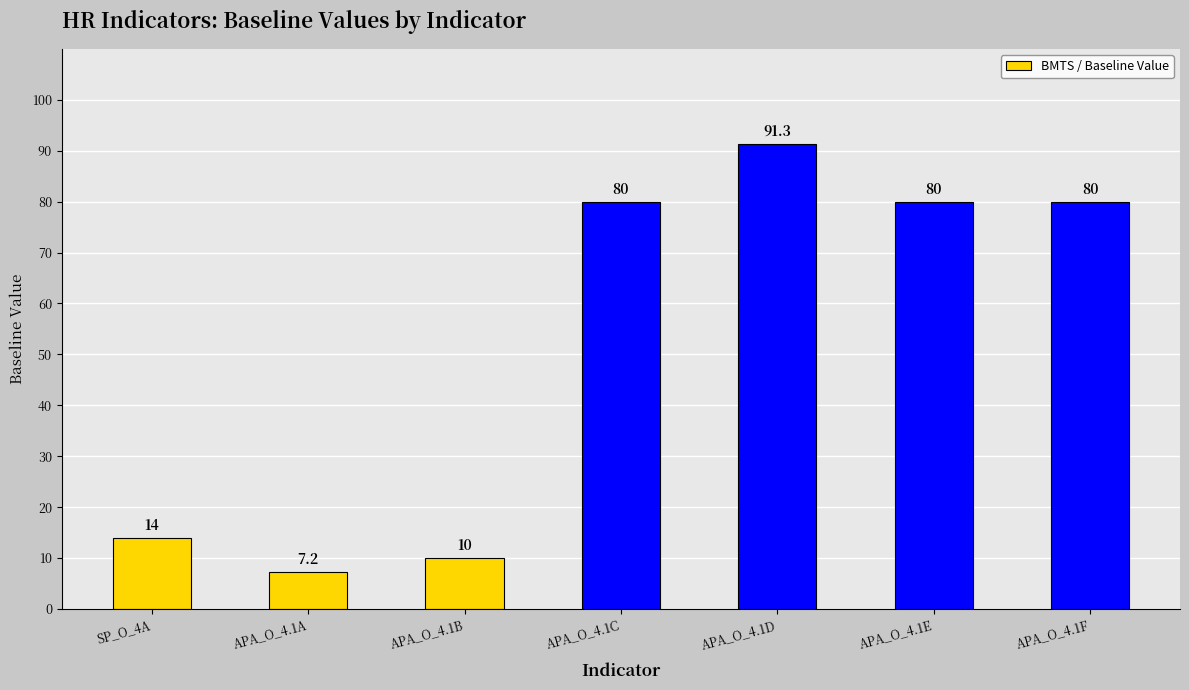

What is the sum of all values?

362.5